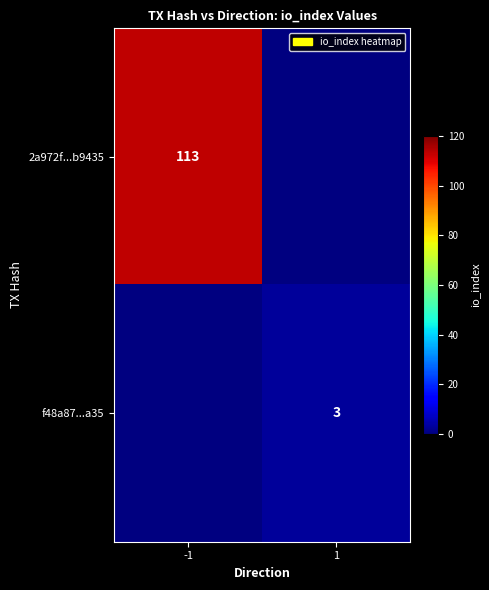

Between 1 and -1, which is larger?

-1